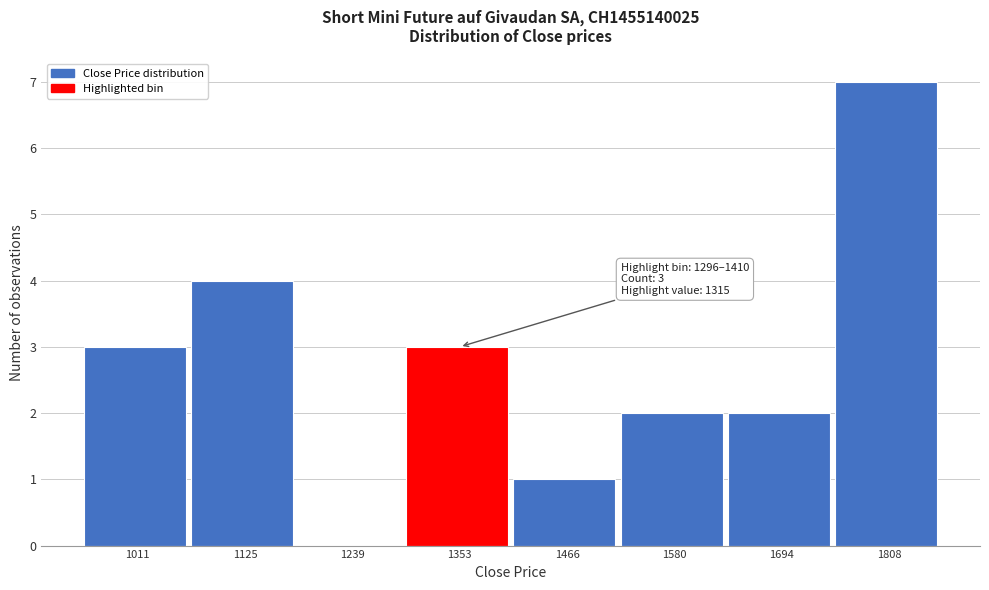

Which range on the x-axis has the tallest bar?

1760 to 1860